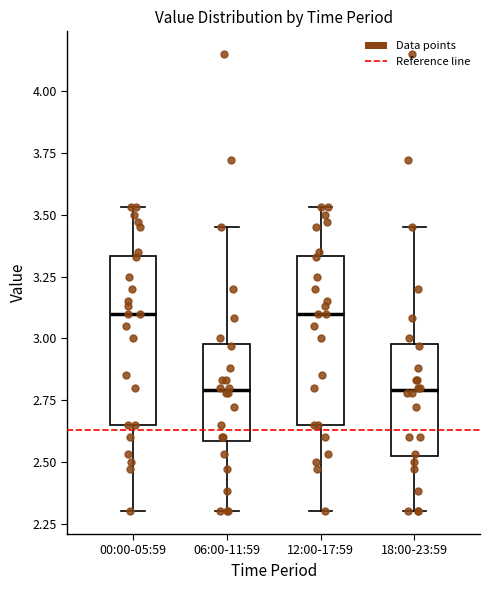

Where is the lower edge of the box for 06:00-11:59 on the y-axis? The values are not printed on the chart, so give them approximately, as read against the axis.

2.60